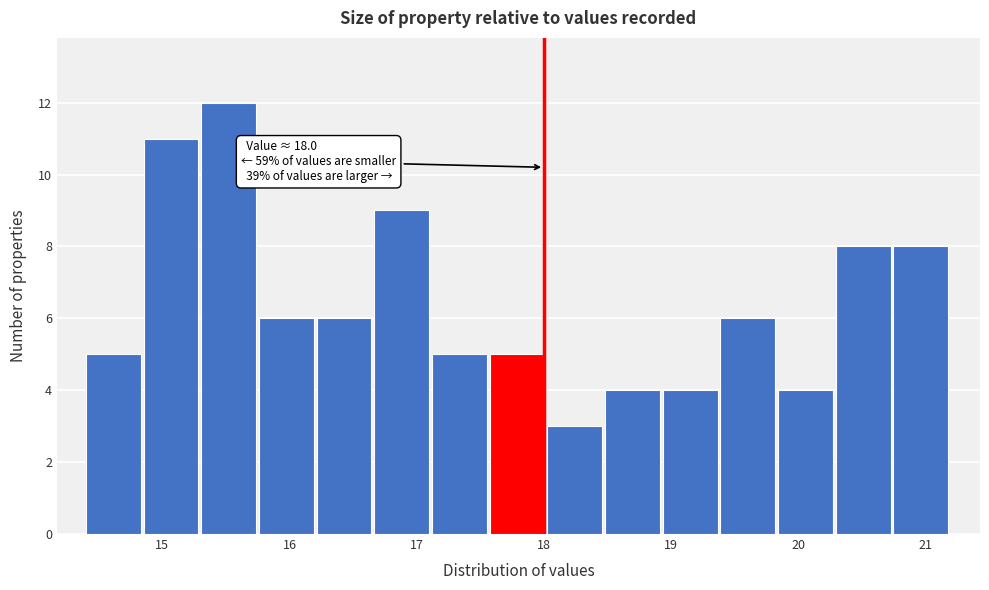

Over which range of the x-axis is the bar tallest?

15.3 to 15.8